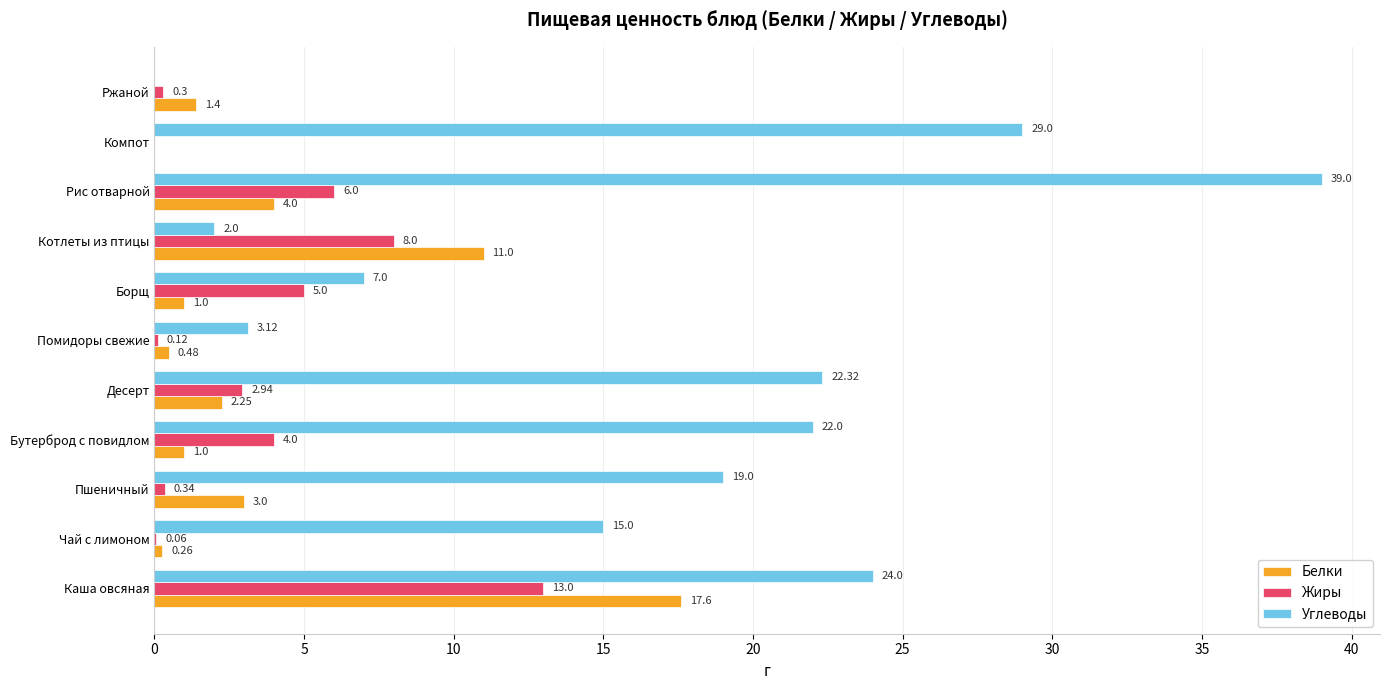

At which label is Жиры closest to 6?

Рис отварной